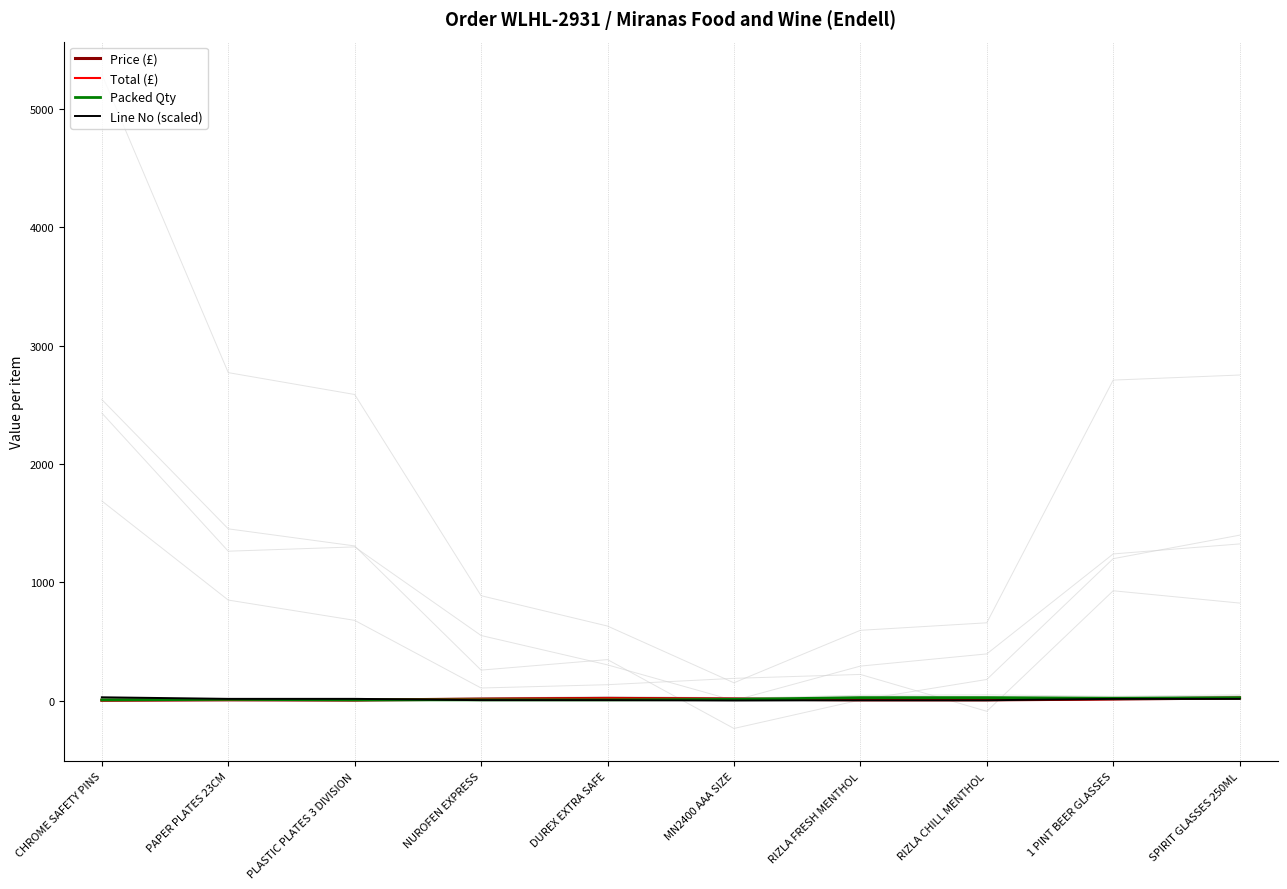

Is it true that Packed Qty equals 25.0 at RIZLA FRESH MENTHOL?

True